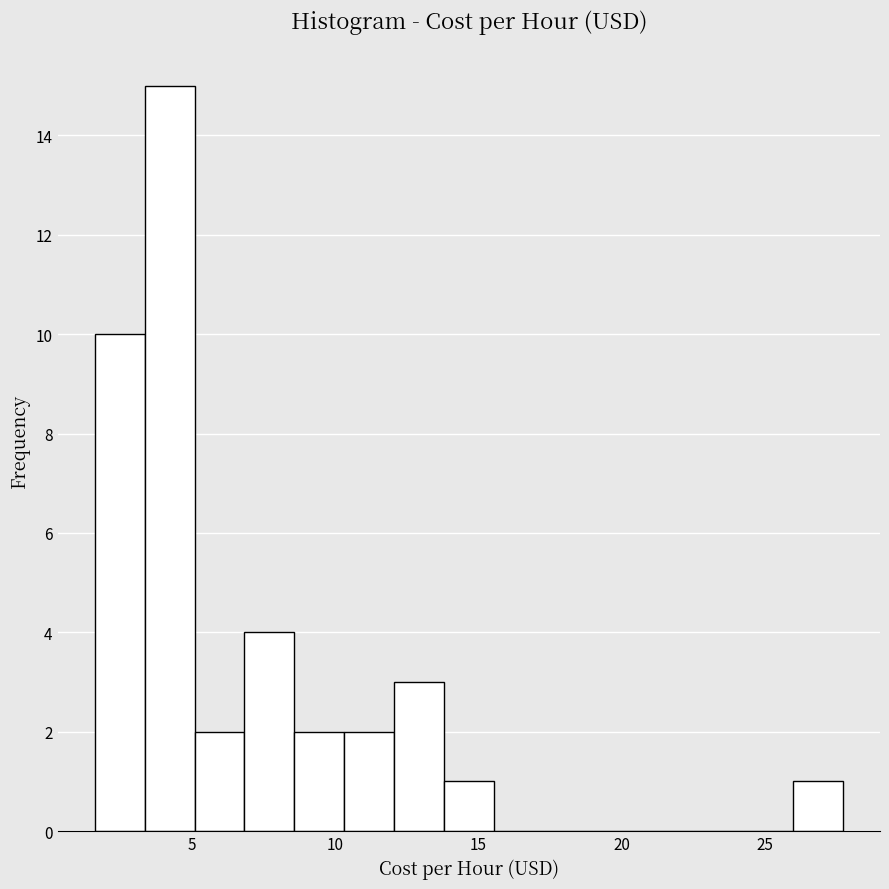

Around what value on the x-axis is the tallest bar? Give the approximate position of its centre, as read against the axis.

4.0